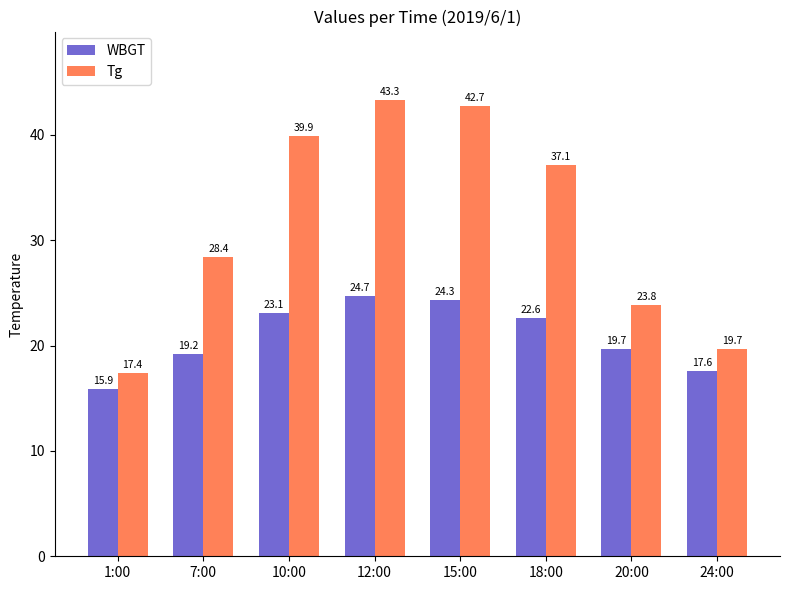

List the series in order of their peak value, lowest first.

WBGT, Tg